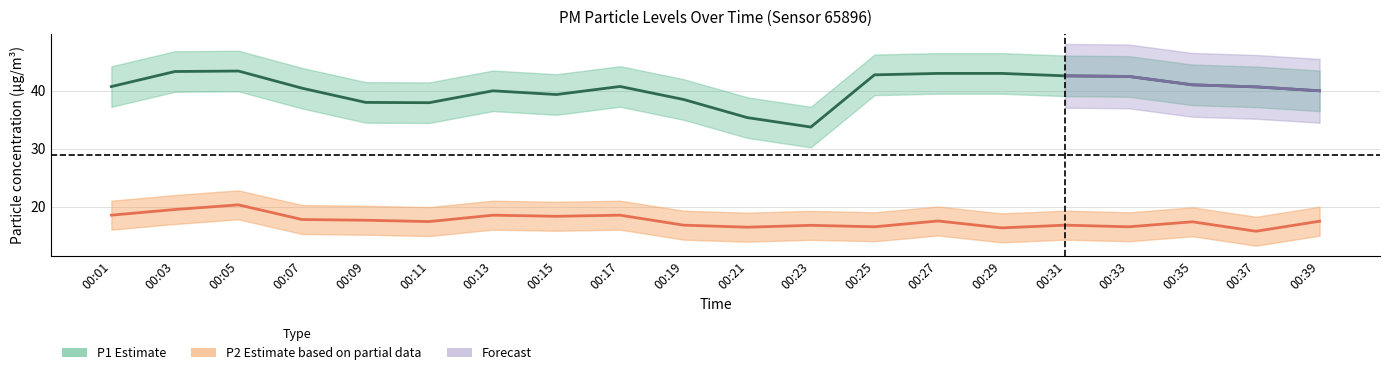

What is the spread (max minus min) of values at 00:13?

21.4